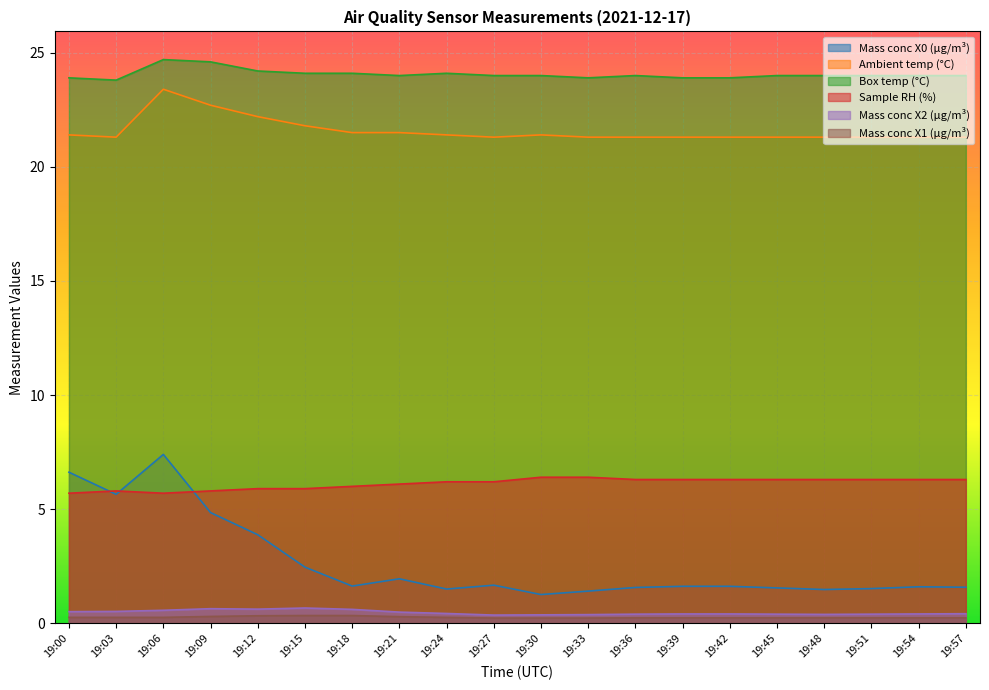

Which series has the largest total across all categories?

Box temp (°C)